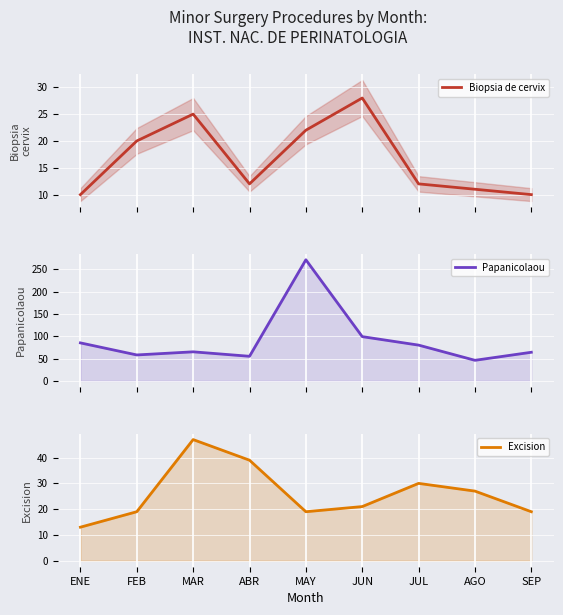

What is the smallest value displayed?

10